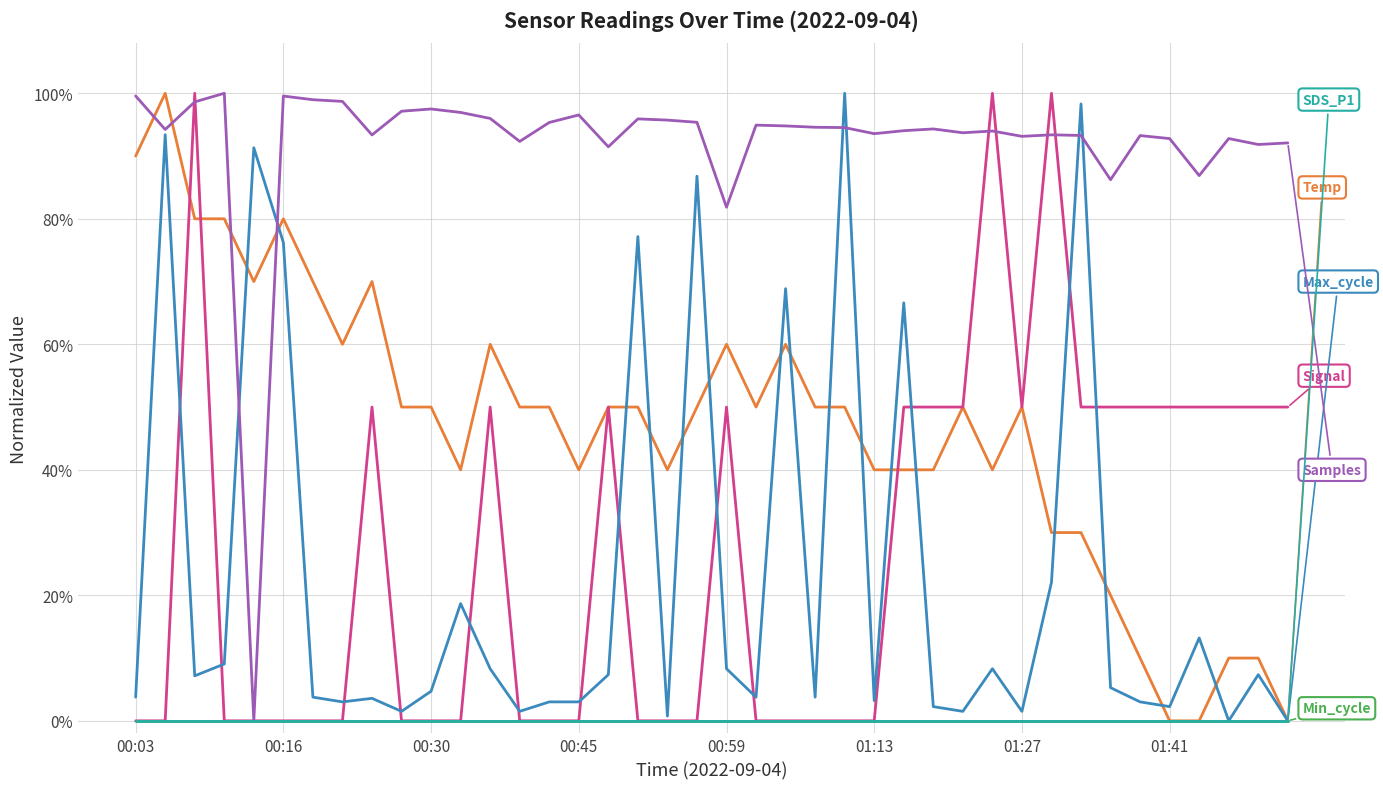

Does the chart display data point markers on the line(s)?

No